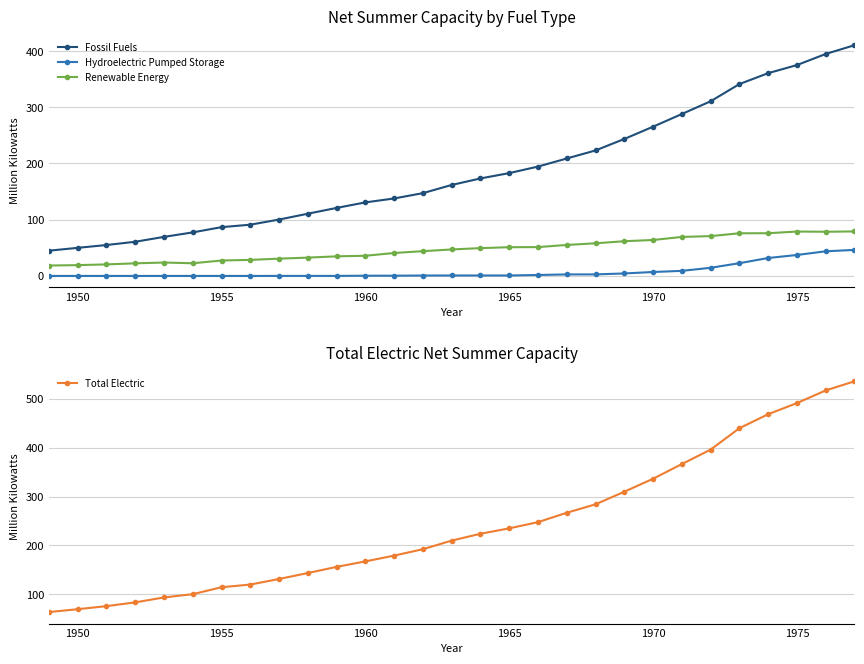

How many distinct data groups are displayed?

4